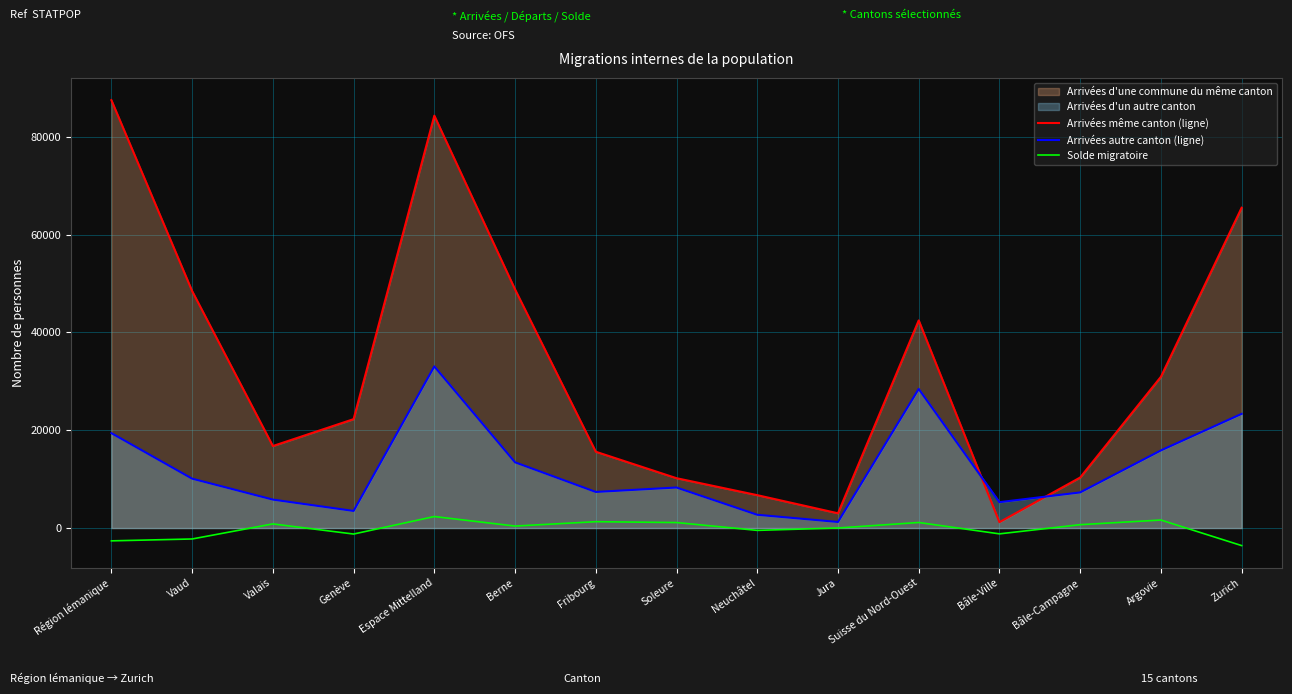

What is the label of the 10th point from the left?

Jura